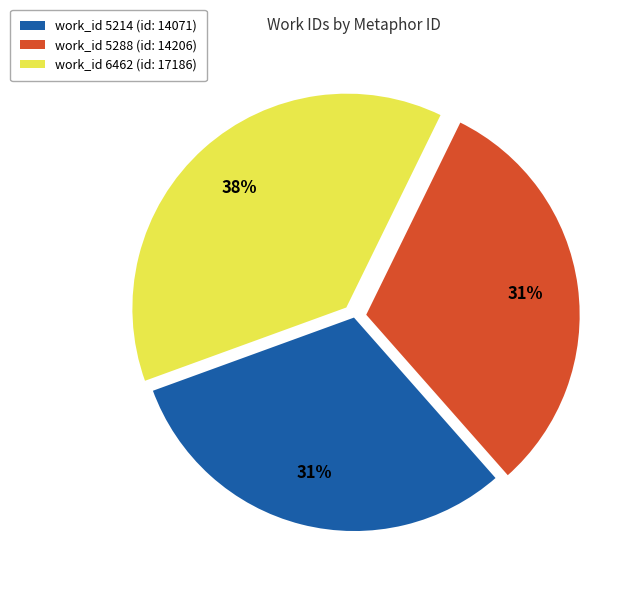

Is there any slice that represents more than half of the pie?

No